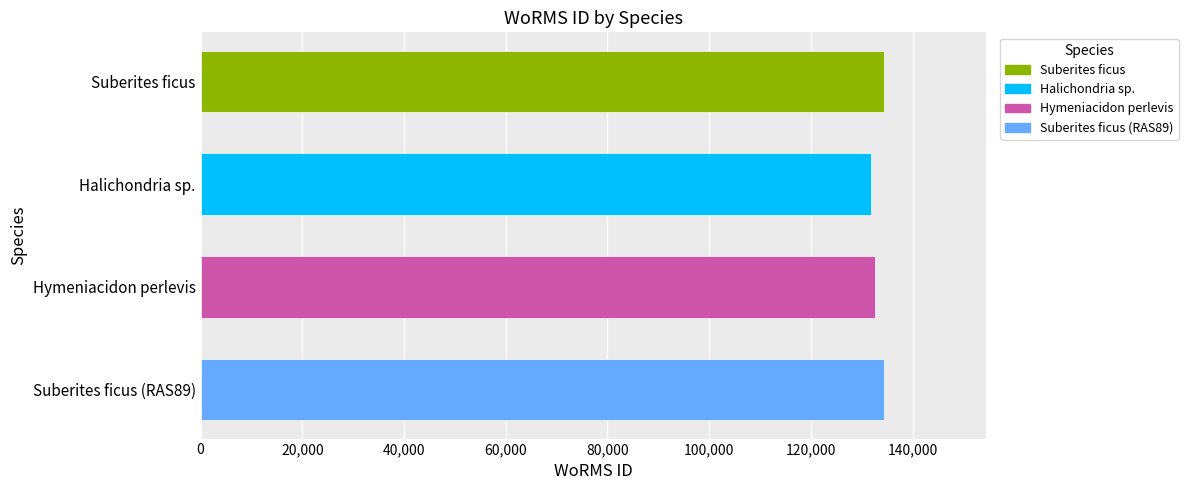

Where is the data nearest to the value 133046?

Hymeniacidon perlevis